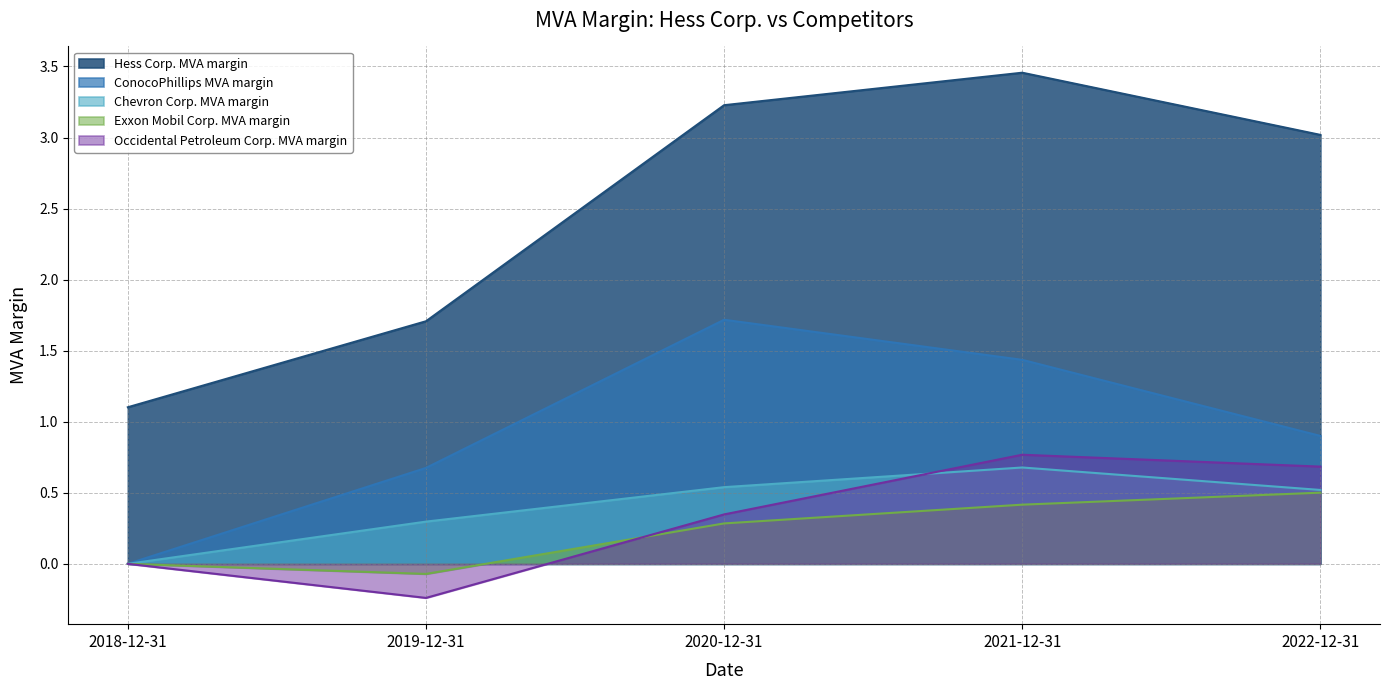

What is the sum of the ConocoPhillips MVA margin values at 2018-12-31 and 2021-12-31?

1.4